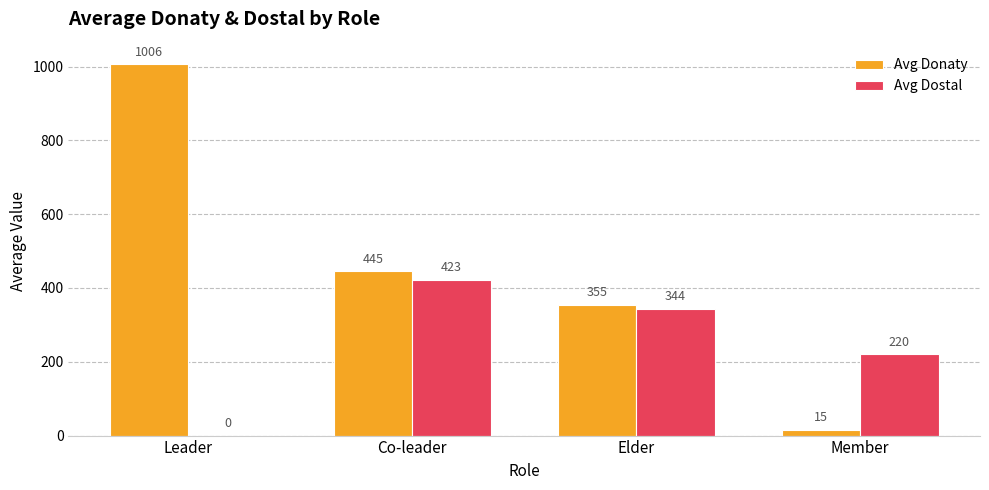

Count the number of data series in this chart.

2